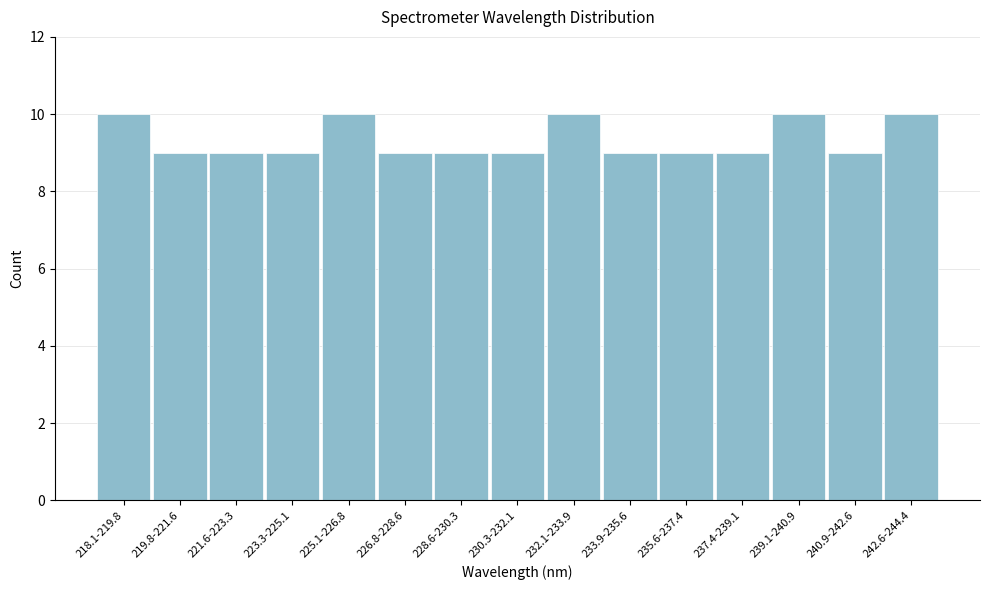

Reading left to right, extract all data points from this chart.

10	9	9	9	10	9	9	9	10	9	9	9	10	9	10